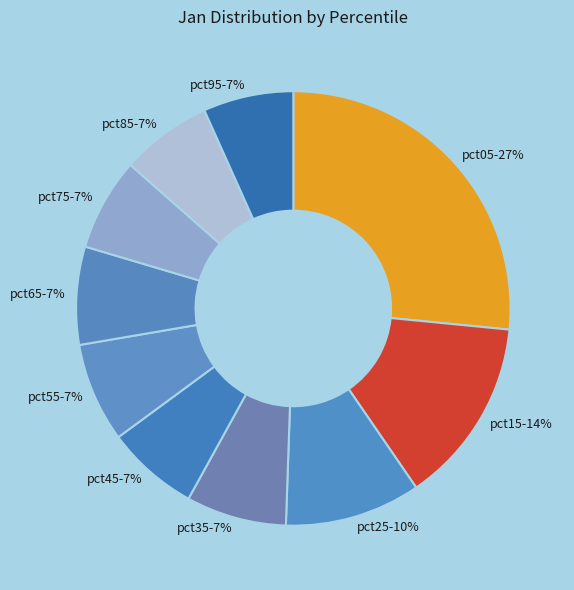

Is there any slice that represents more than half of the pie?

No